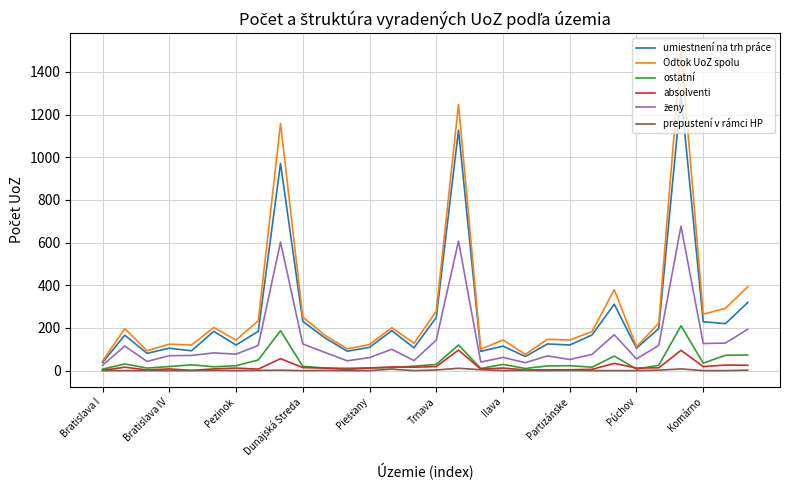

Which series has the largest total across all categories?

Odtok UoZ spolu